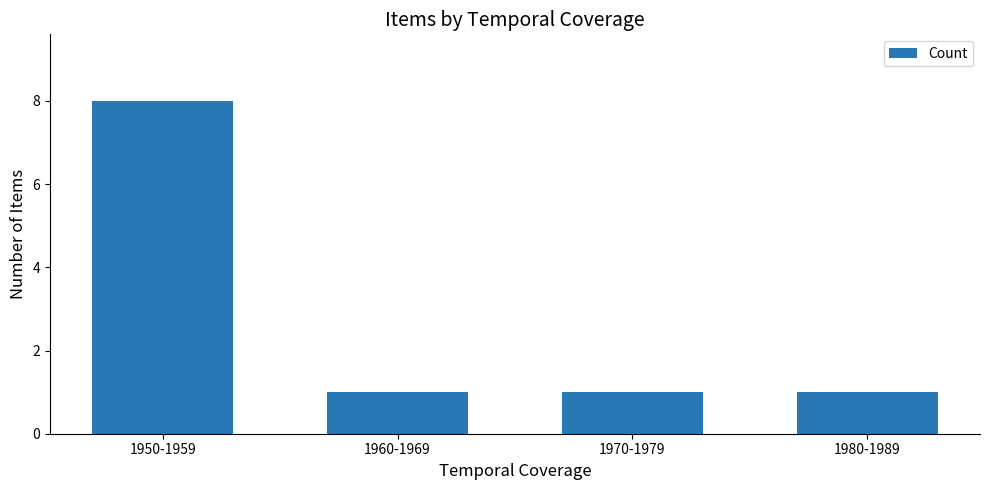

Reading left to right, extract all data points from this chart.

8	1	1	1